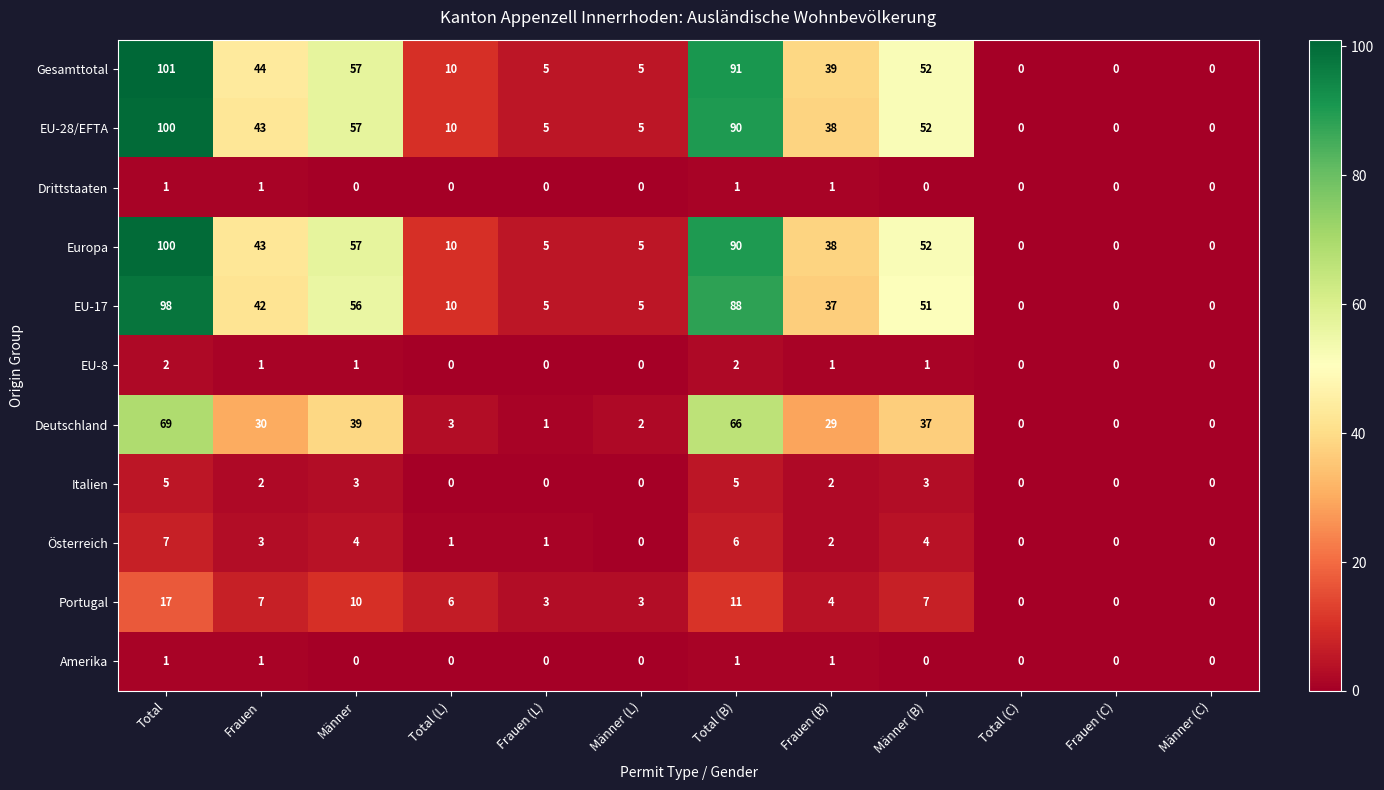

Where is Gesamttotal nearest to the value 50?

Männer (B)